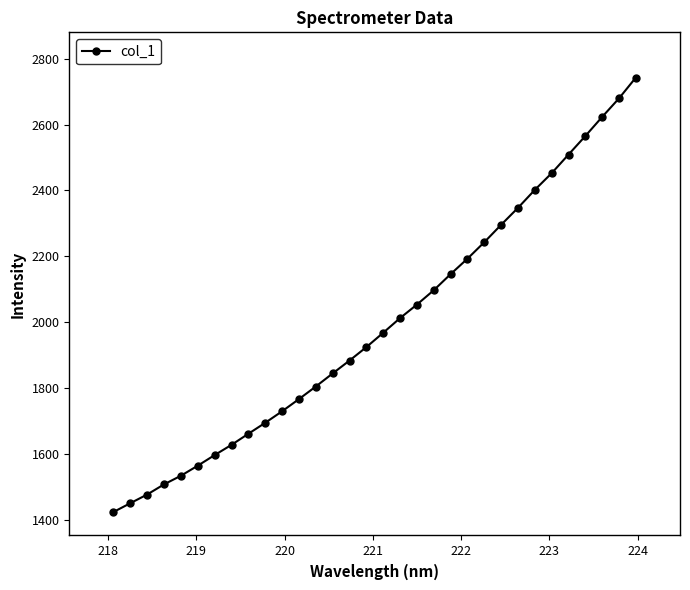

What is the difference between the maximum and second lowest values?

1292.0